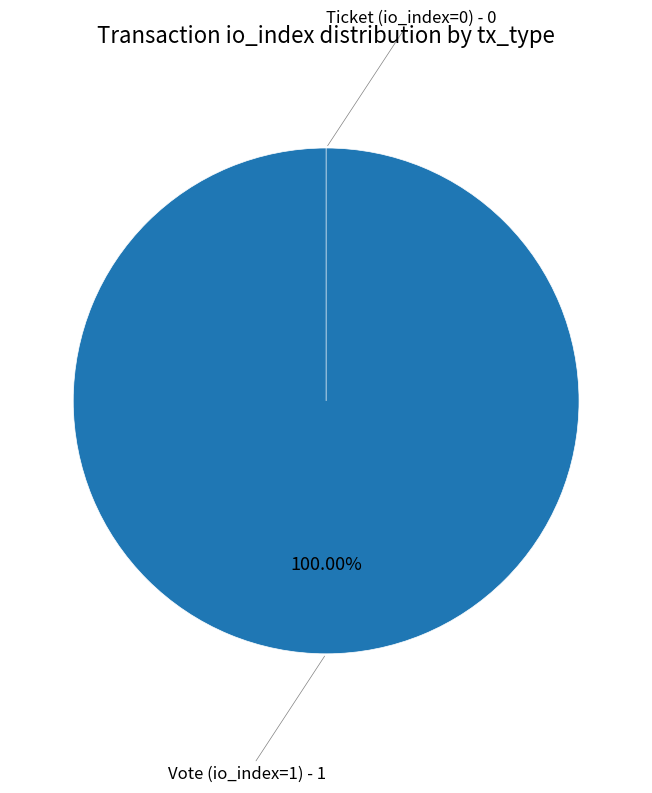

Which has a higher value, Vote (io_index=1) or Ticket (io_index=0)?

Vote (io_index=1)